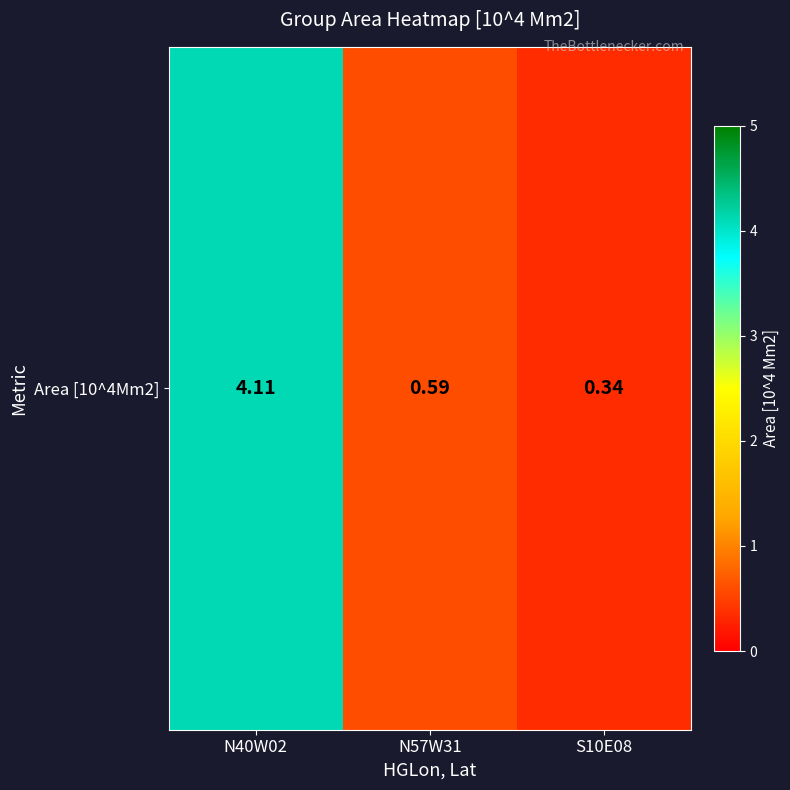

What is the maximum value shown in the chart?

4.1